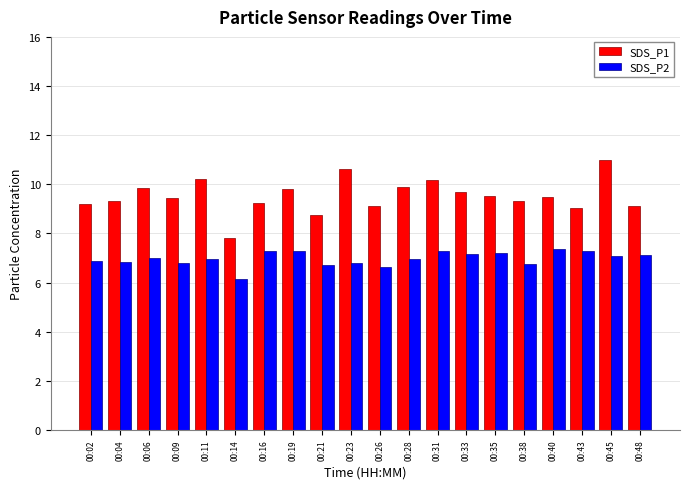

At which label is SDS_P2 closest to 6?

00:14